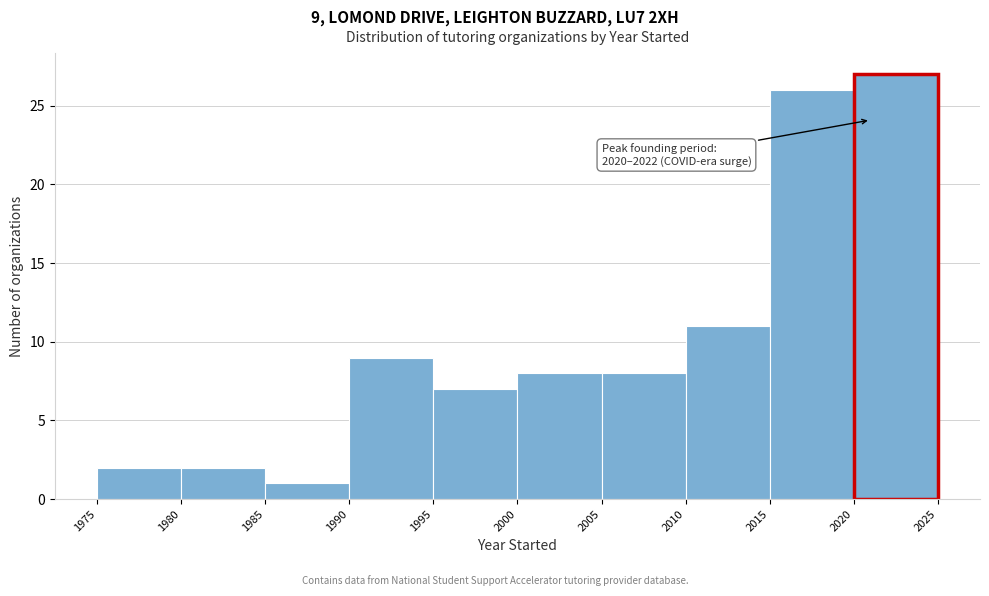

Which range on the x-axis has the tallest bar?

2020 to 2025